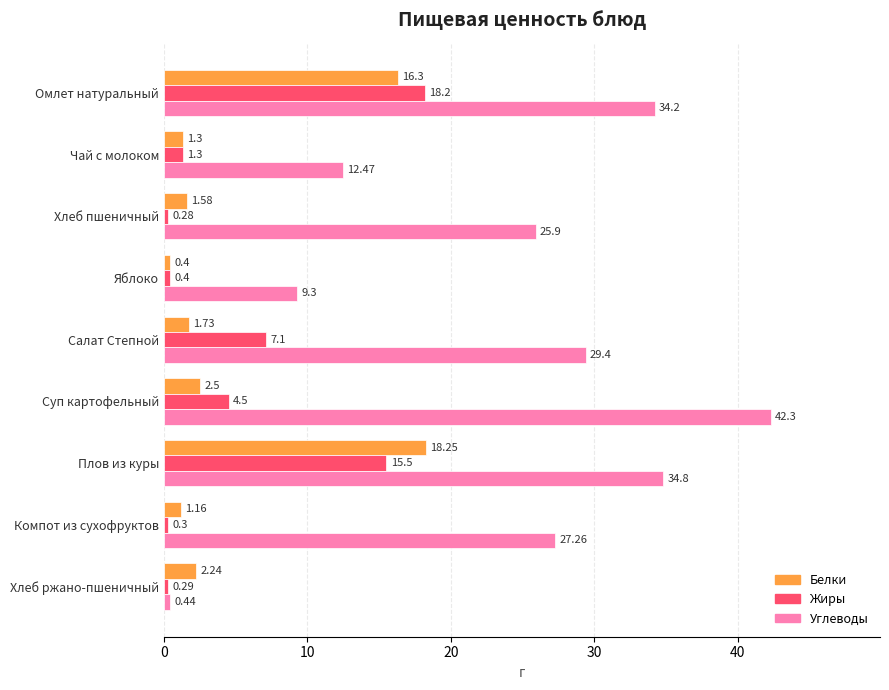

Which series has the widest spread of values?

Углеводы